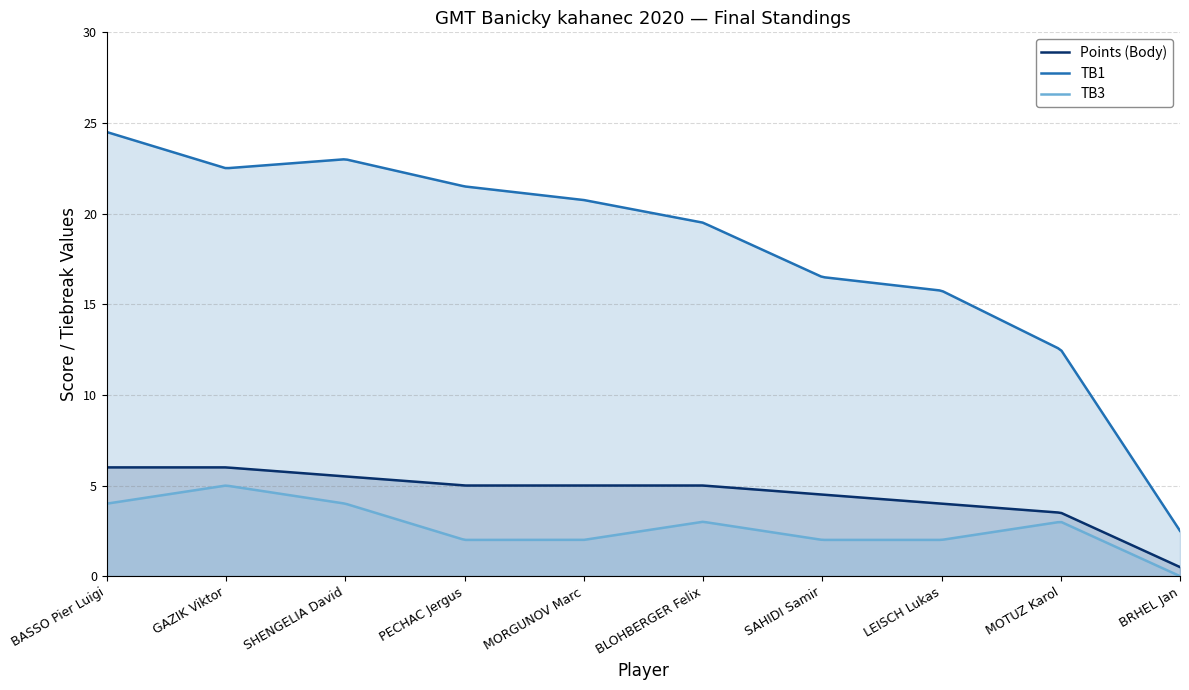

Which series has the largest range (max minus min)?

TB1